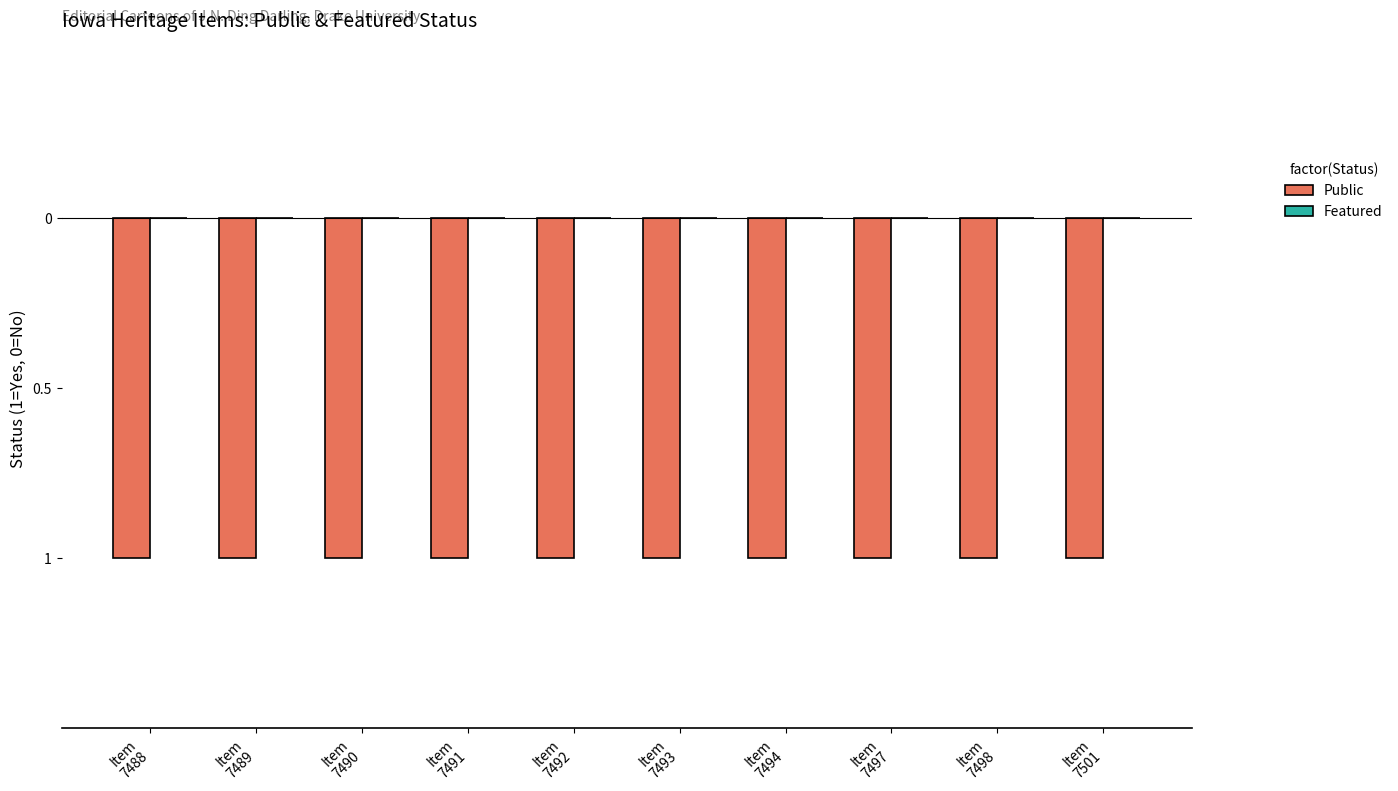

Reading left to right, list all the values displayed in this chart.

Public: Item
7488=-1	Item
7489=-1	Item
7490=-1	Item
7491=-1	Item
7492=-1	Item
7493=-1	Item
7494=-1	Item
7497=-1	Item
7498=-1	Item
7501=-1
Featured: Item
7488=0	Item
7489=0	Item
7490=0	Item
7491=0	Item
7492=0	Item
7493=0	Item
7494=0	Item
7497=0	Item
7498=0	Item
7501=0